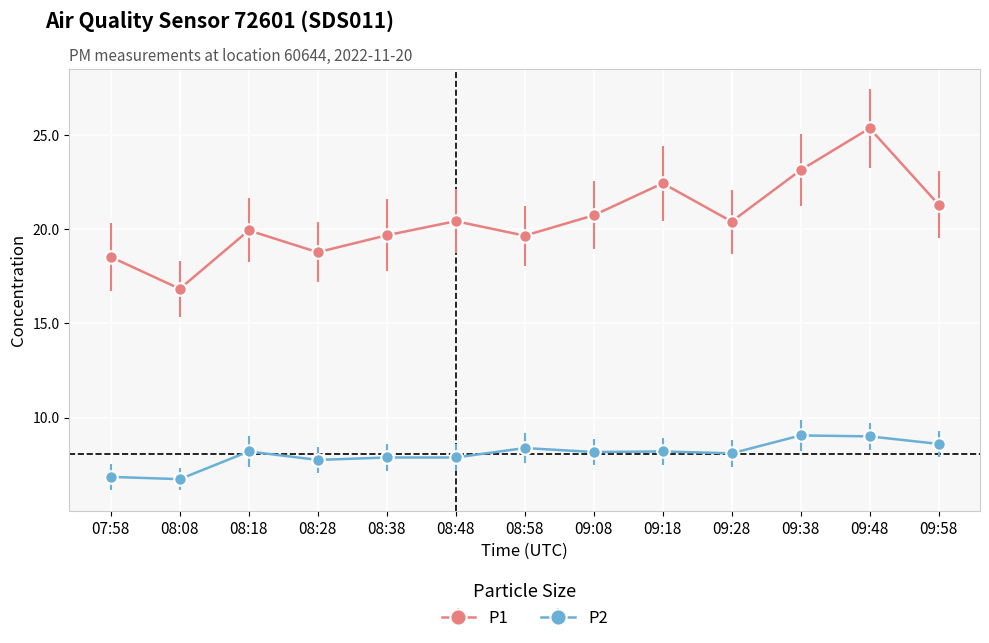

Is the value of P2 at 08:18 greater than the value of P1 at 08:58?

No